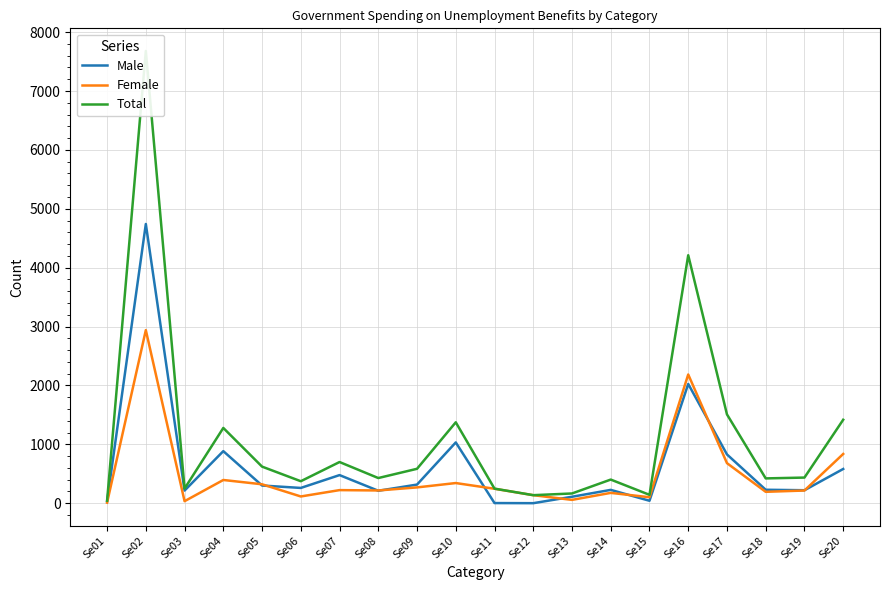

How many values in the Female series are below 222?

10